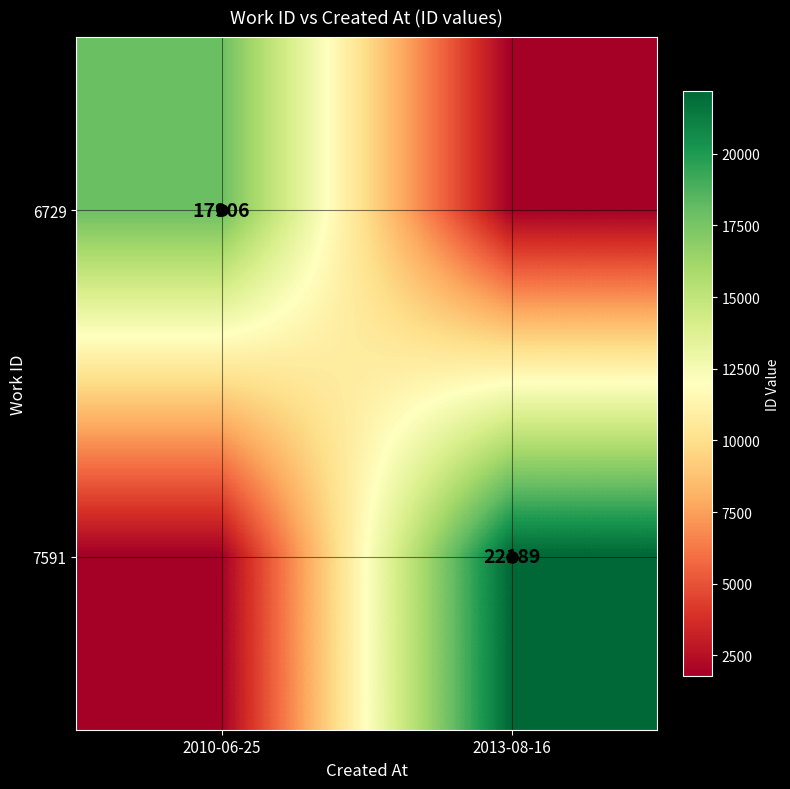

What is the spread (max minus min) of values at 2013-08-16?

20398.4